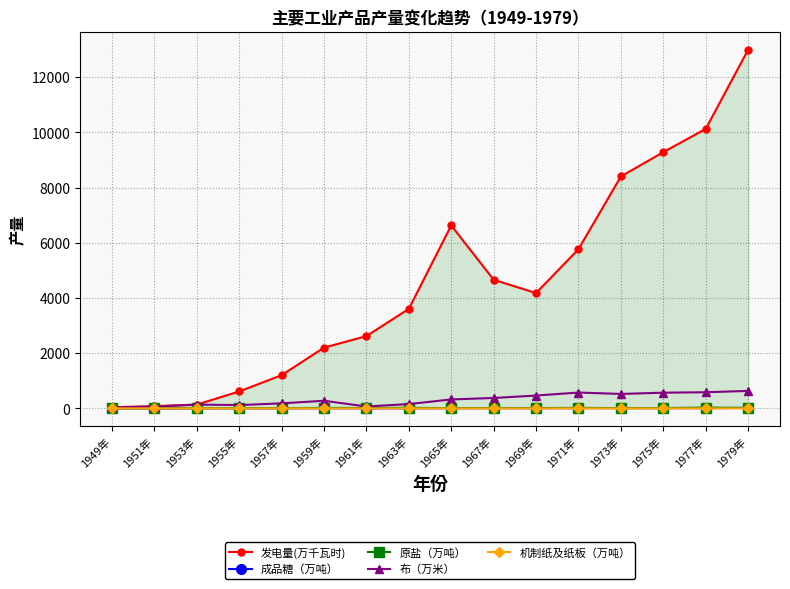

What is the difference between the second highest and second lowest values in the 布（万米） series?

524.0